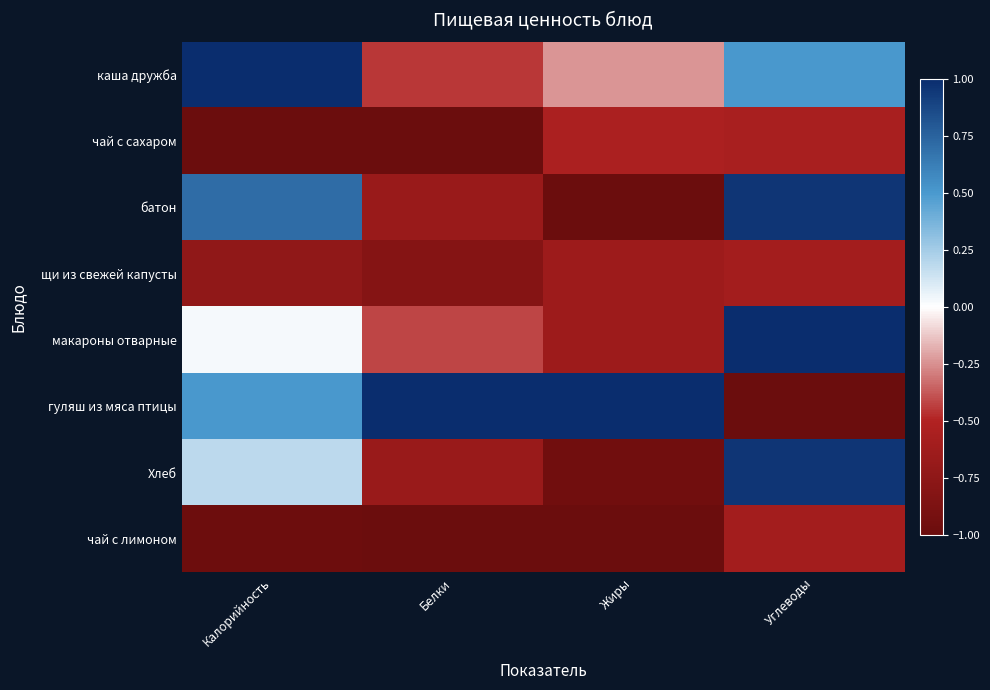

How many series are shown in this chart?

8